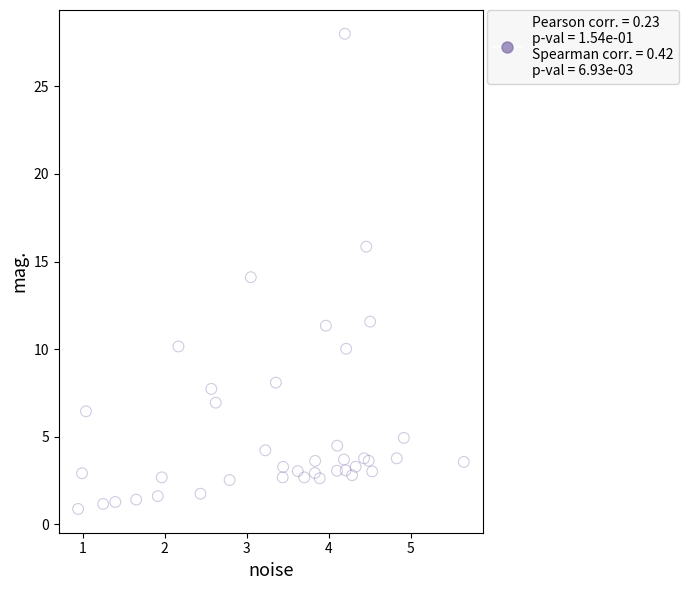

What is the range of X values (max minus min)?

4.7